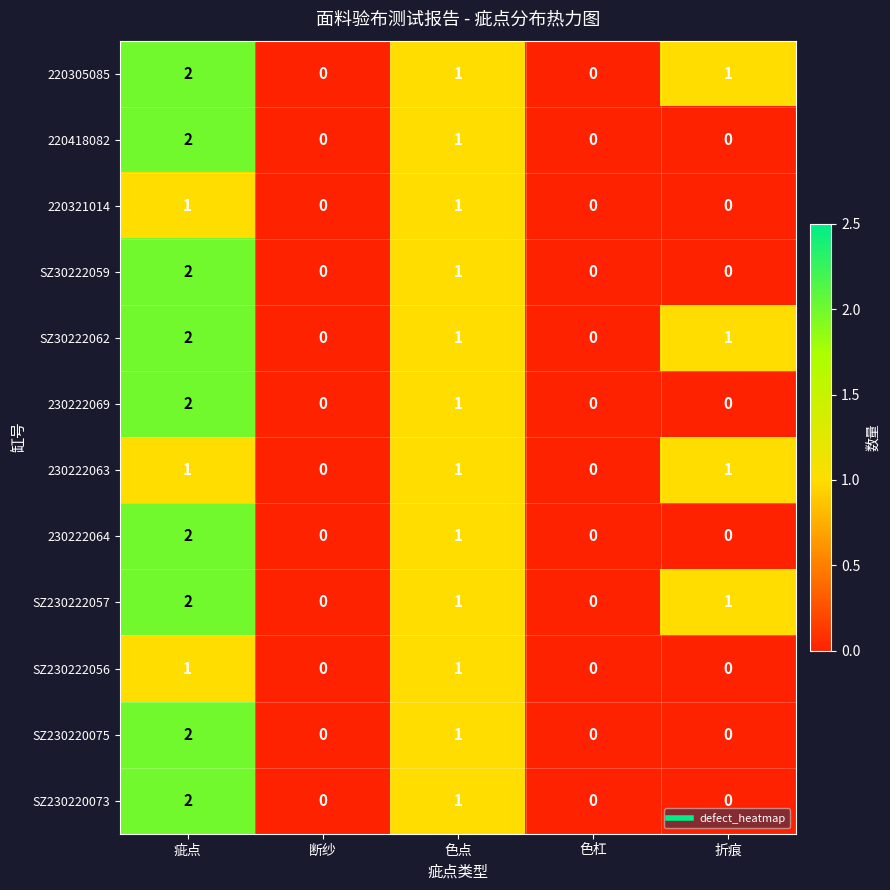

Is the value of SZ230222057 at 色点 greater than the value of 220418082 at 色杠?

Yes